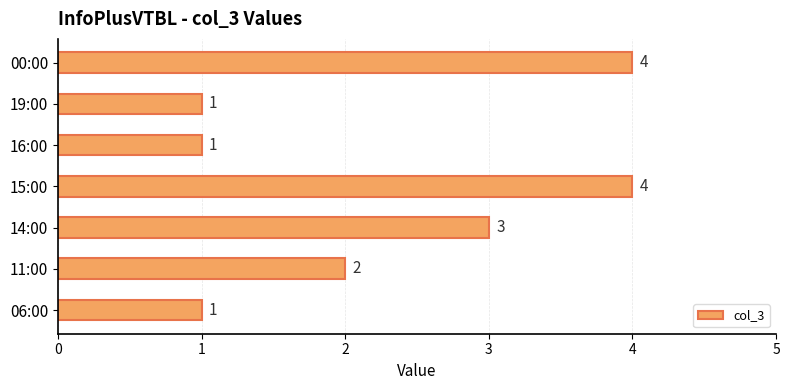

What value does the data have at 14:00?

3